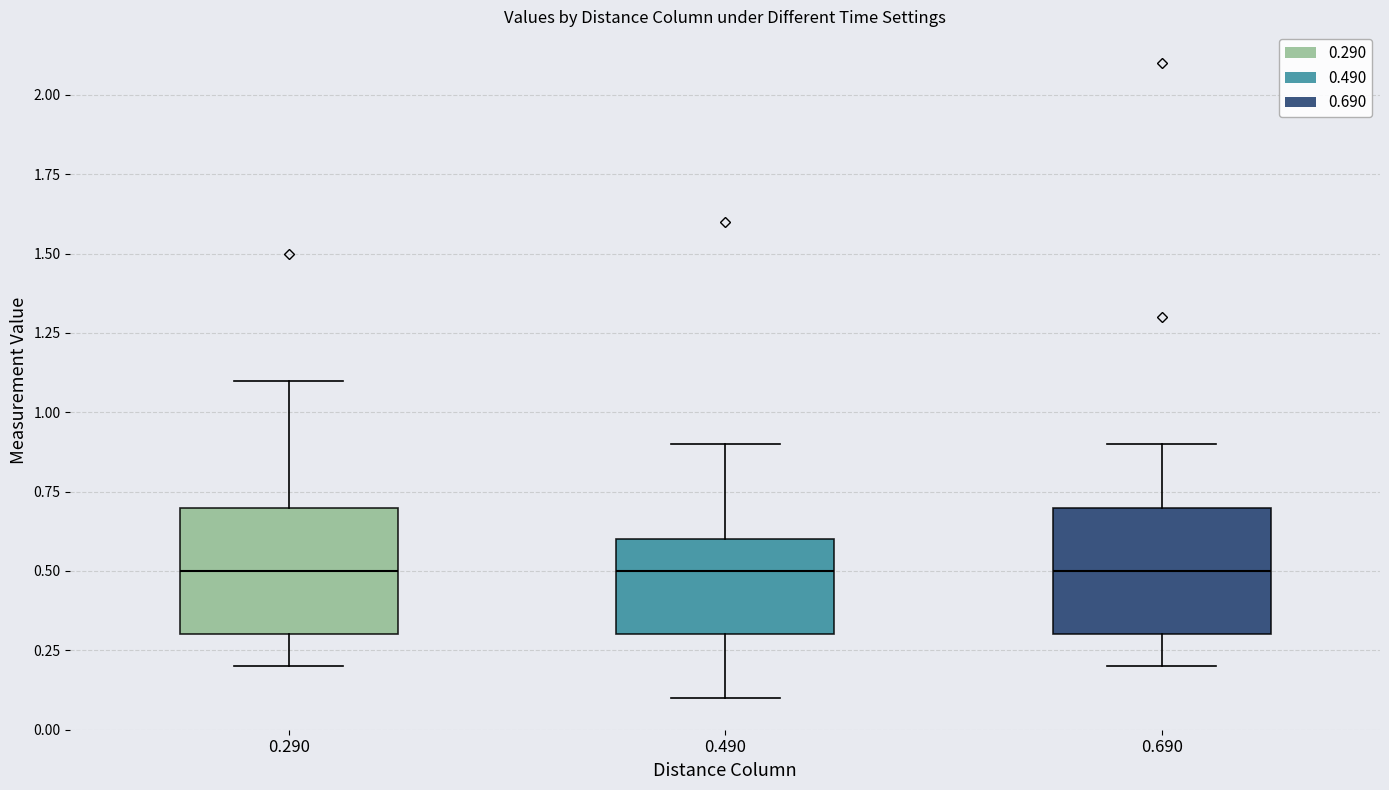

Reading left to right, read every box against the y-axis: the position of its median line, the range the box covers, and the ends of its whiskers. The values are not printed on the chart, so give them approximately, as read against the axis.

0.290: median 0.5, box 0.3 to 0.7, whiskers 0.2 to 1.1
0.490: median 0.5, box 0.3 to 0.6, whiskers 0.1 to 0.9
0.690: median 0.5, box 0.3 to 0.7, whiskers 0.2 to 0.9